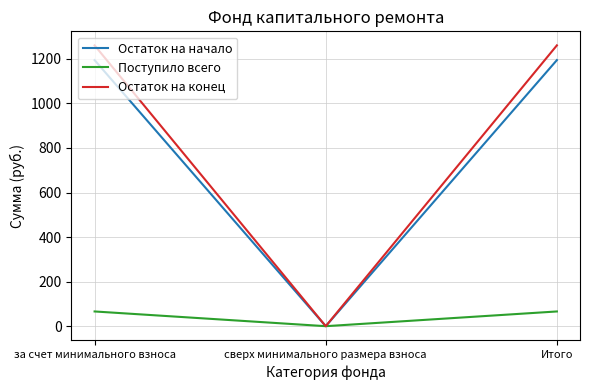

What is the average value of the Поступило всего series?

44.1